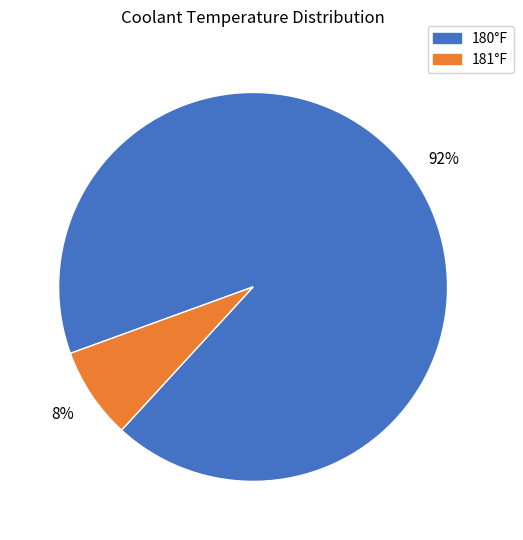

Between 180°F and 181°F, which is larger?

180°F